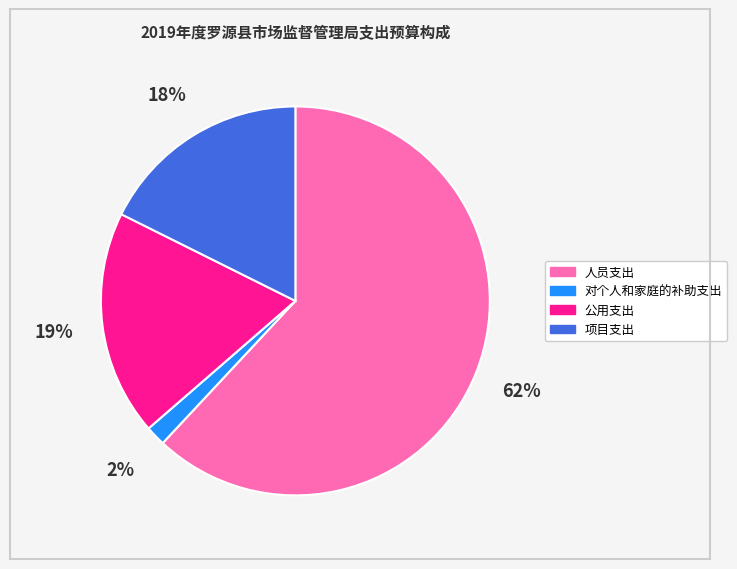

Which slice represents more than half of the pie?

人员支出